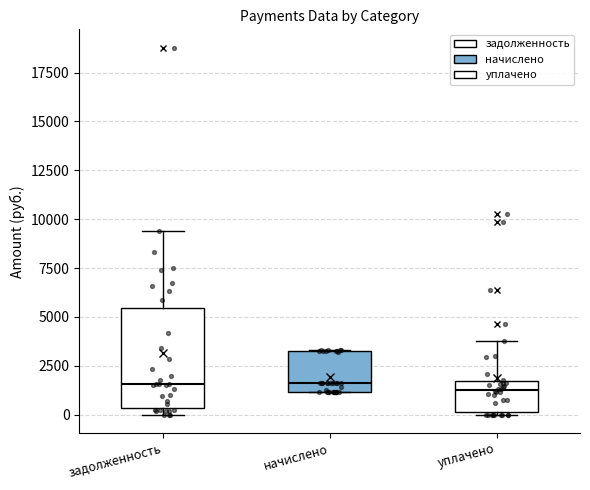

Where is the lower edge of the box for уплачено on the y-axis? The values are not printed on the chart, so give them approximately, as read against the axis.

0